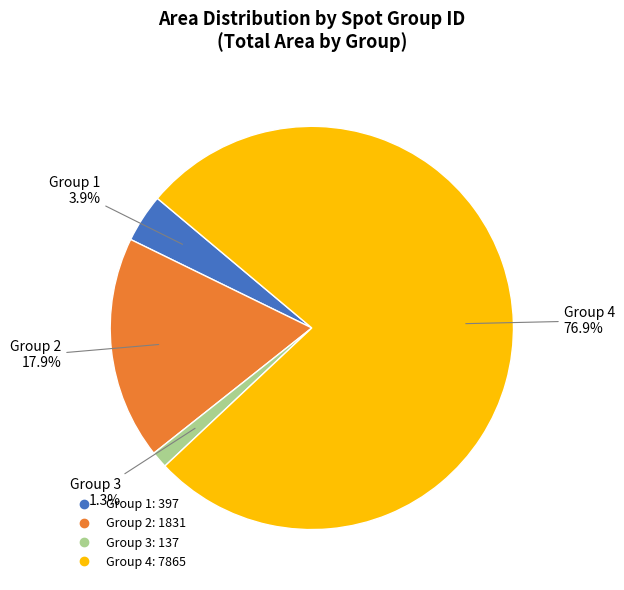

Is there any slice that represents more than half of the pie?

Yes